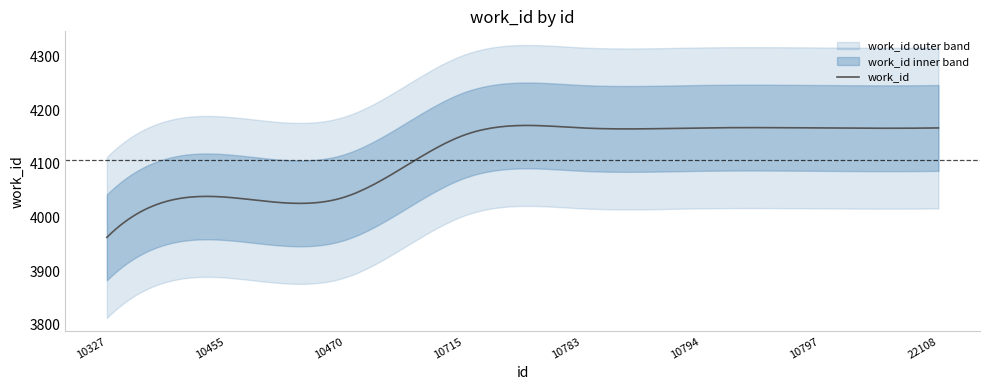

Which has a higher value, 10470 or 10783?

10783